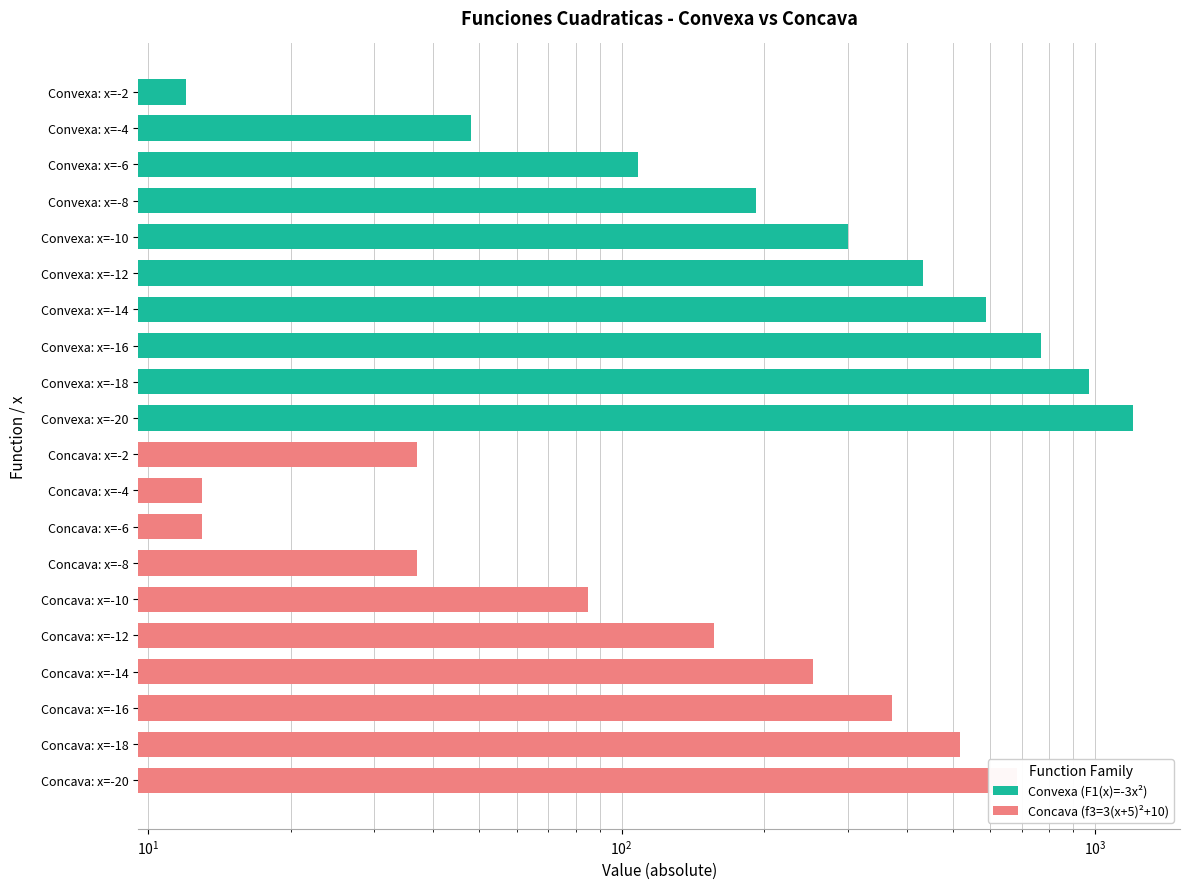

How many bars are there in each group?

2